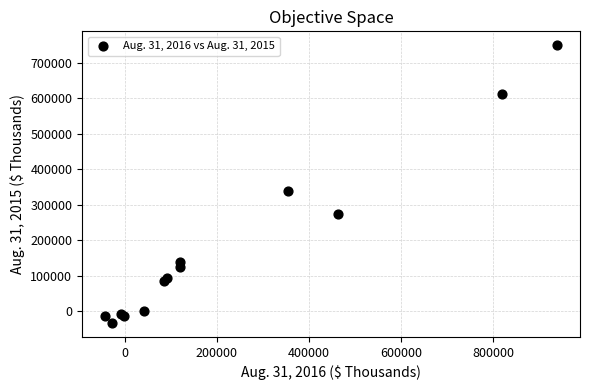

What Y value in the scatter plot is closest to 358086?

338358